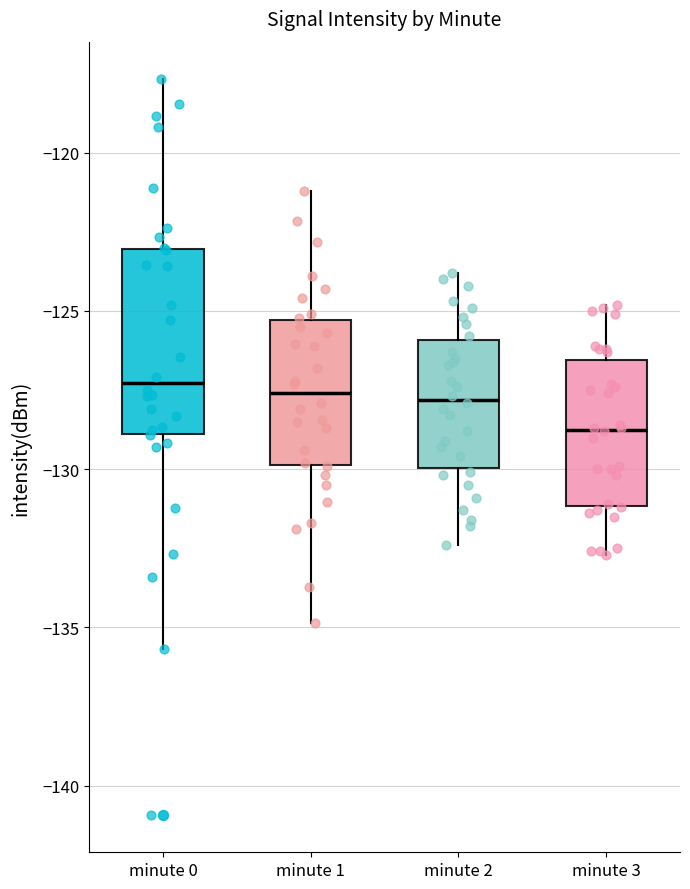

Reading left to right, read every box against the y-axis: the position of its median line, the range the box covers, and the ends of its whiskers. The values are not printed on the chart, so give them approximately, as read against the axis.

minute 0: median -127.5, box -129.0 to -123.0, whiskers -135.5 to -117.5
minute 1: median -127.5, box -130.0 to -125.5, whiskers -135.0 to -121.0
minute 2: median -128.0, box -130.0 to -126.0, whiskers -132.5 to -124.0
minute 3: median -128.5, box -131.0 to -126.5, whiskers -132.5 to -125.0